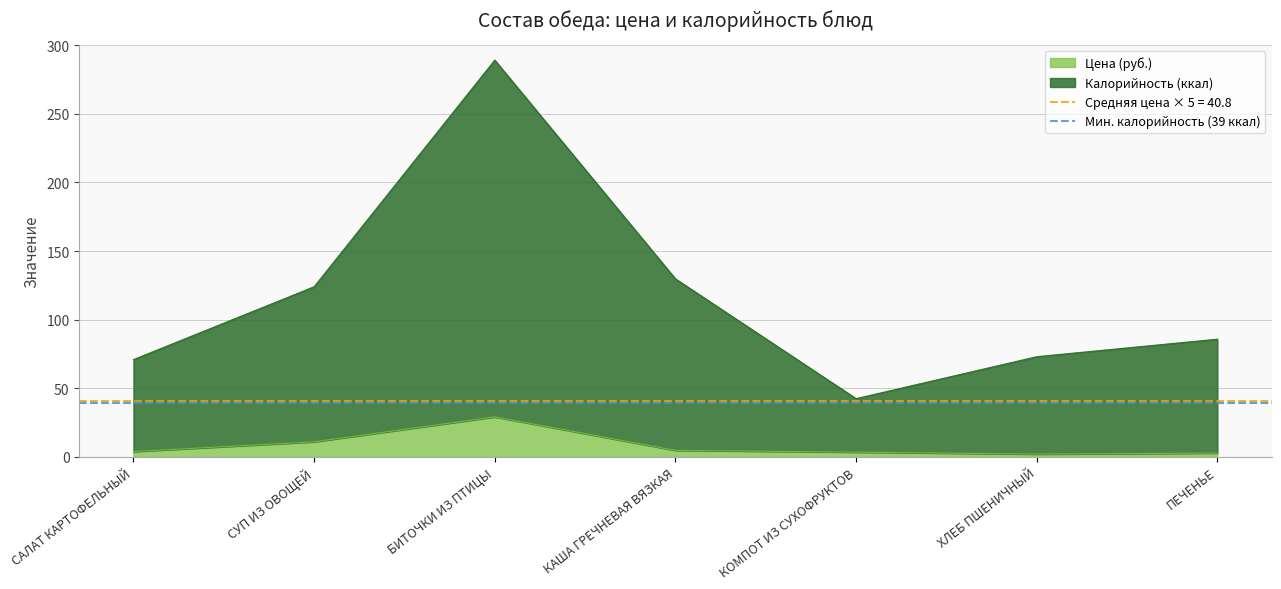

At which category does Цена (руб.) reach its first local valley?

ХЛЕБ ПШЕНИЧНЫЙ